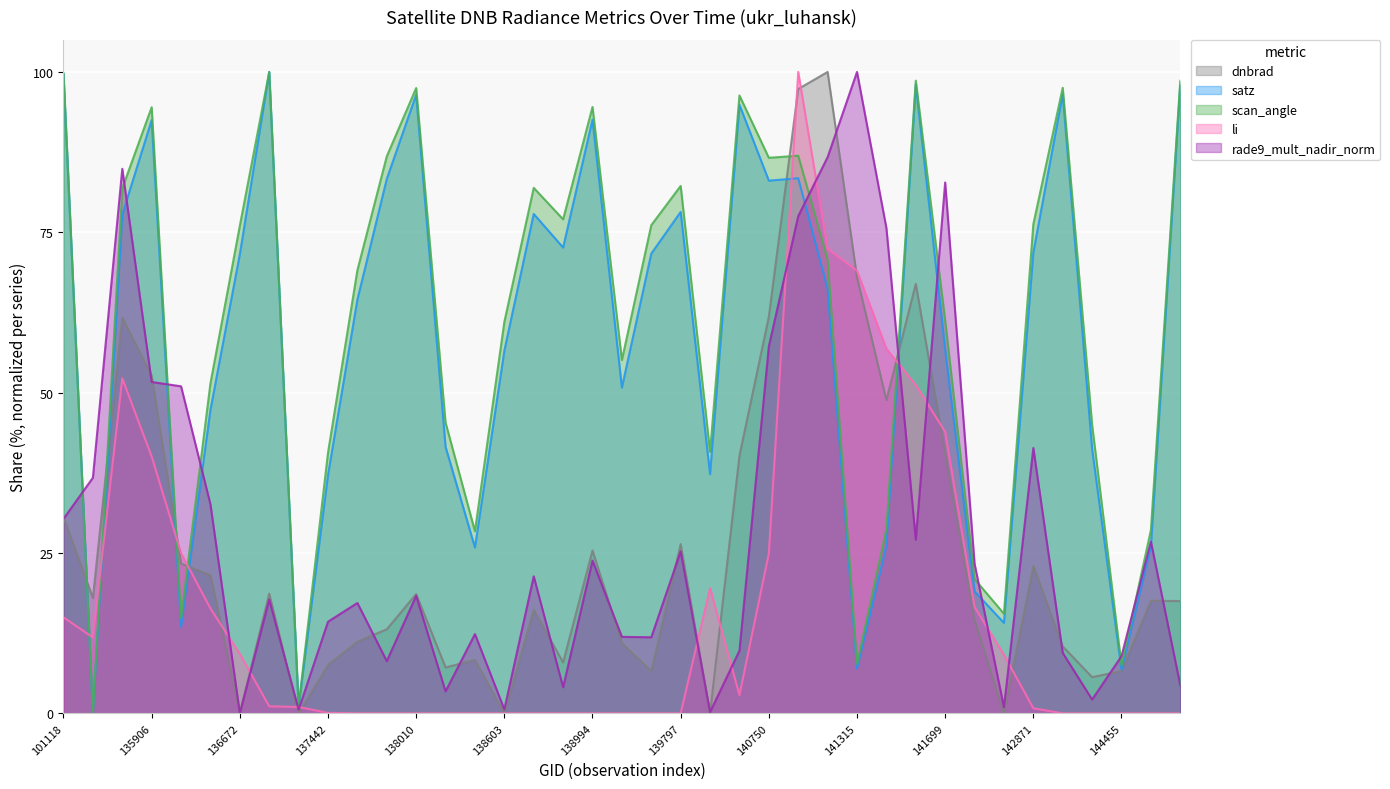

True or false: rade9_mult_nadir_norm has more than 1 points higher than both neighbors.

True